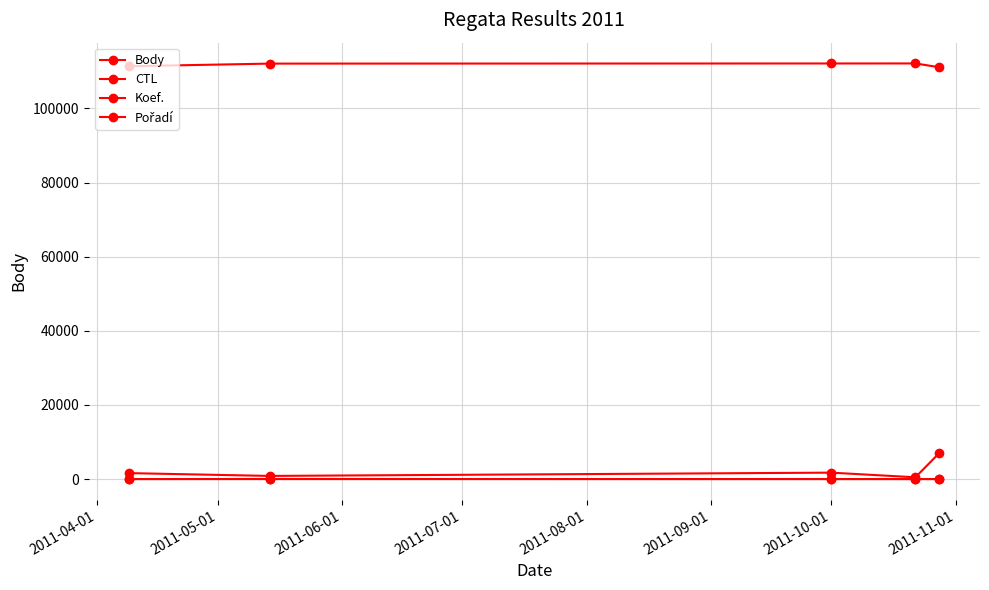

List the labels in order of CTL value, largest first.

2011-07-01, 2011-06-01, 2011-05-01, 2011-04-01, 2011-08-01